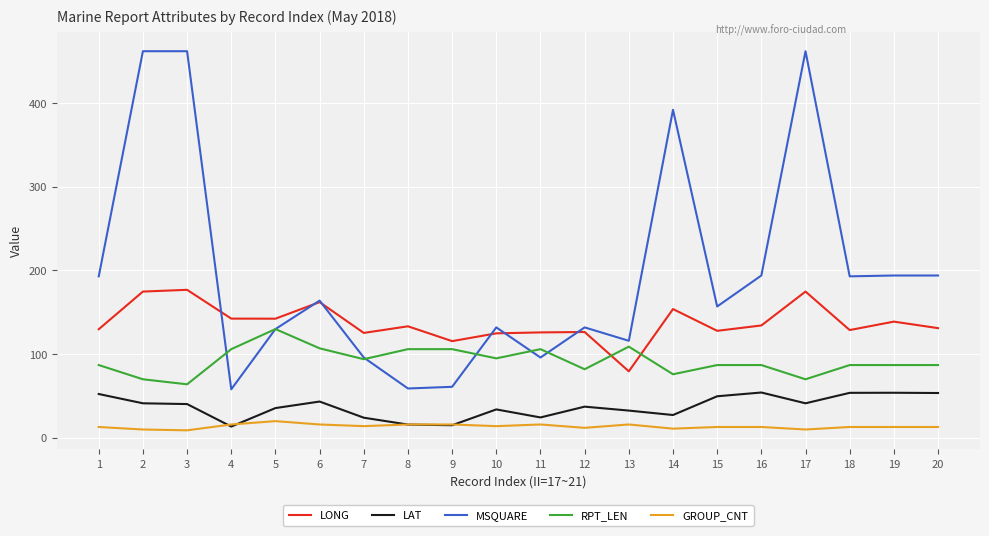

The value of LONG at 7 is 55.8. True or false?

False